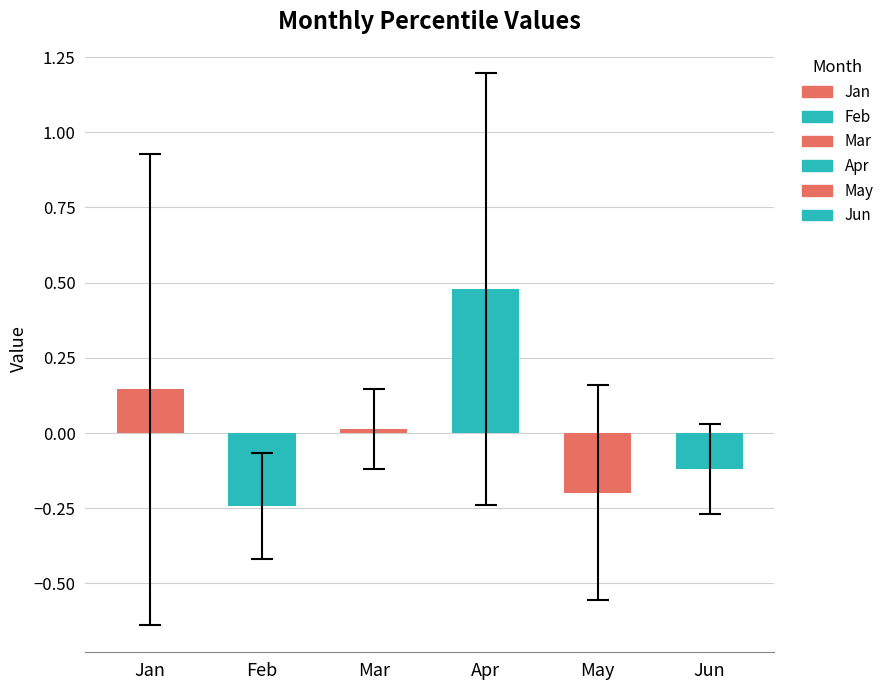

What is the spread (max minus min) of values at pct85?

0.4